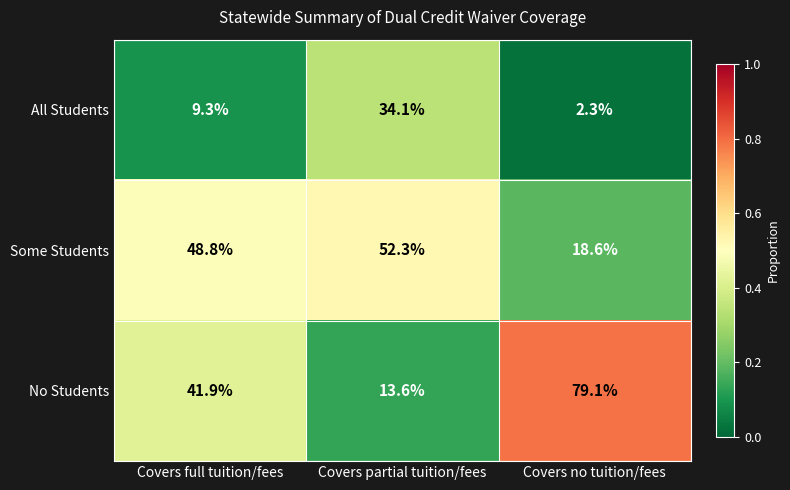

What is the spread (max minus min) of values at Covers no tuition/fees?

76.8